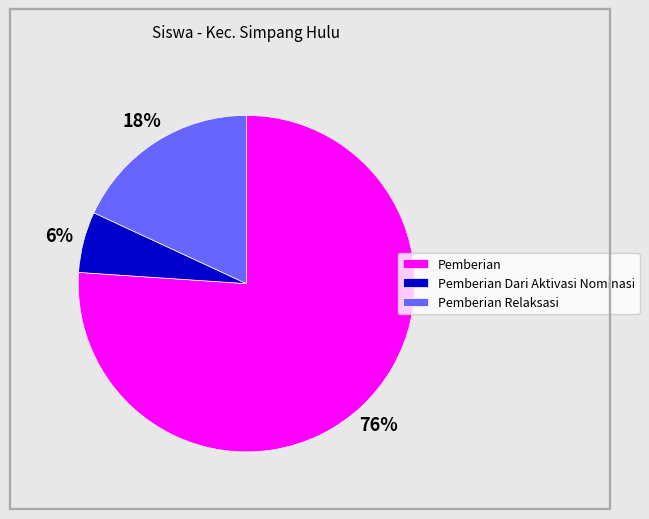

How many slices are in this pie chart?

3